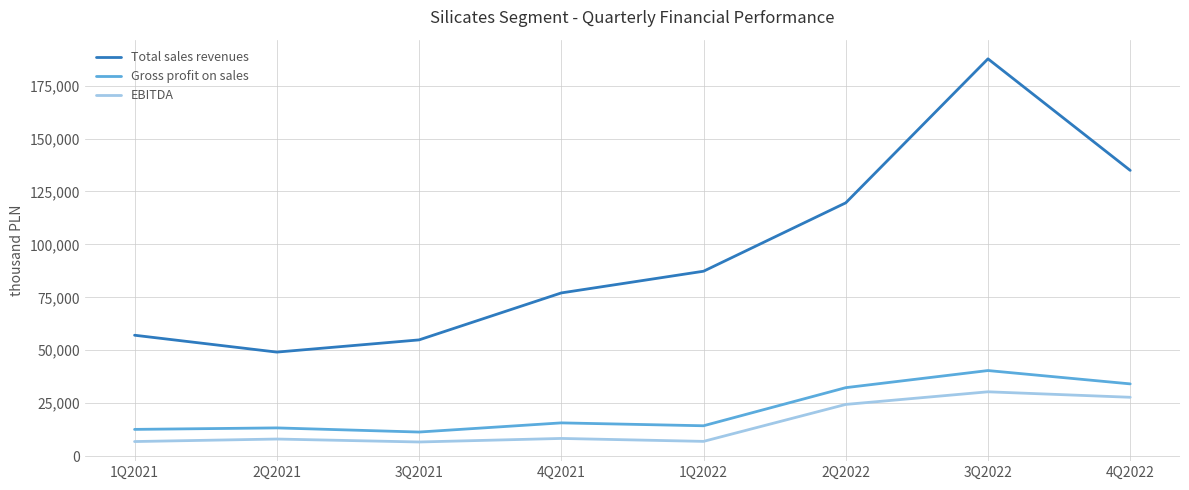

Read the Gross profit on sales value at 3Q2021, to the nearest 10.

11360